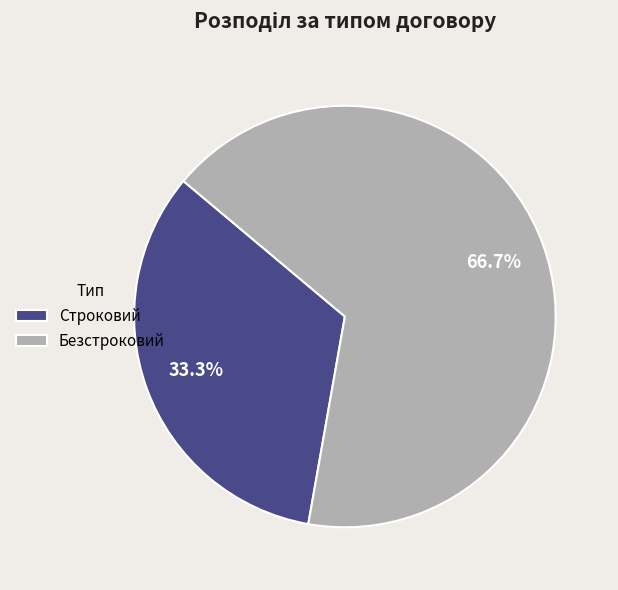

Which slice represents more than half of the pie?

Безстроковий